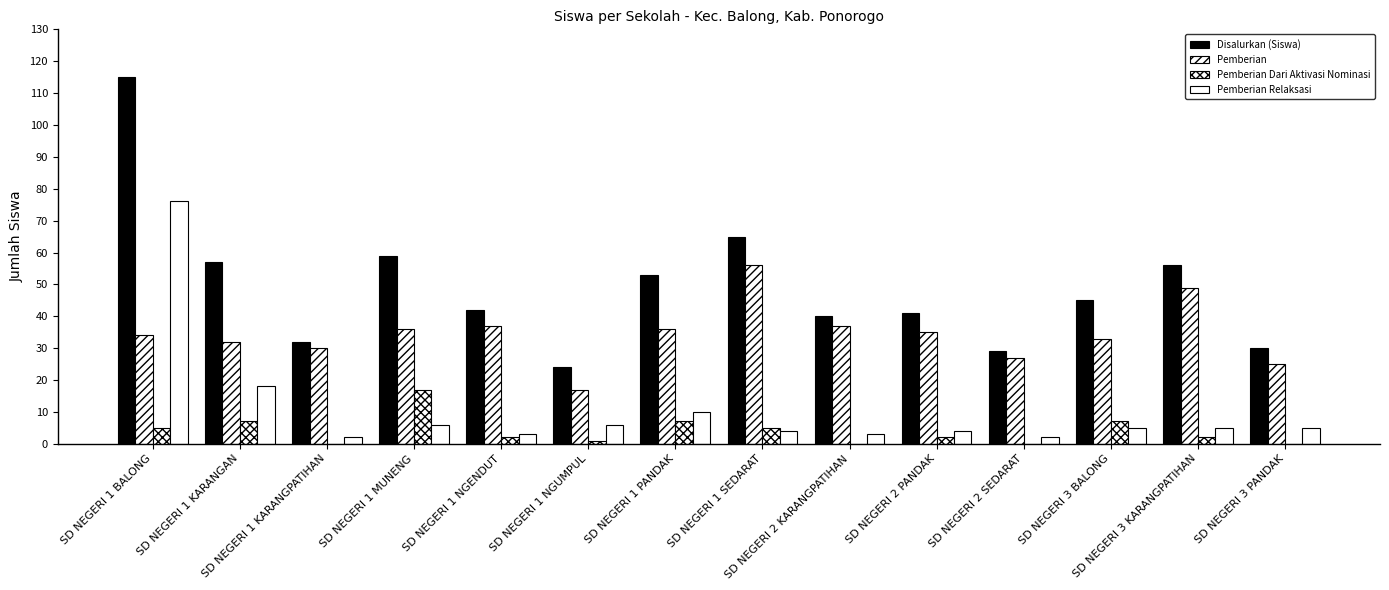

What is the spread (max minus min) of values at SD NEGERI 2 PANDAK?

39